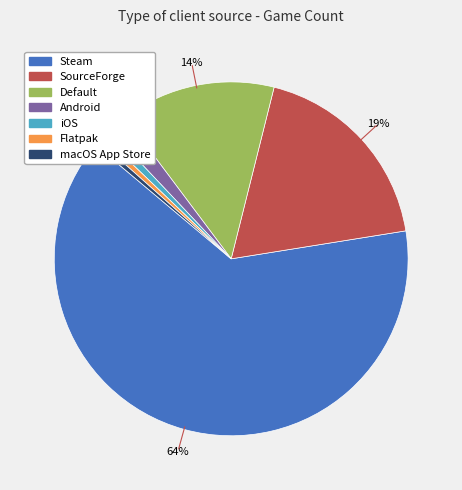

To the nearest percent, what is the difference between the largest and smallest slice percentages?

63%